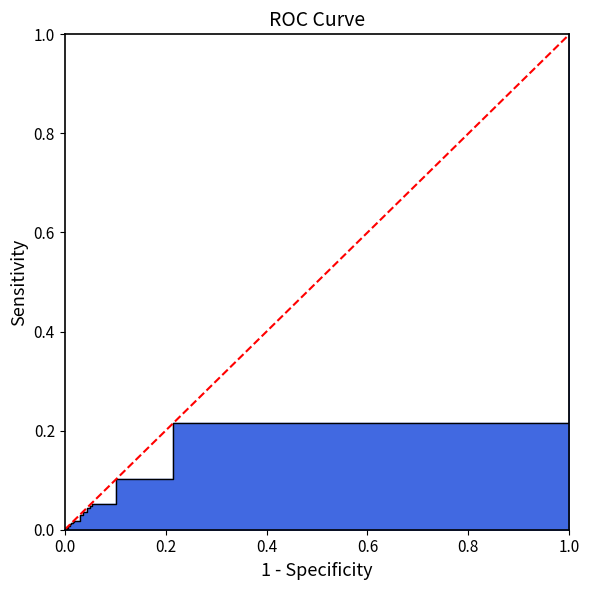

How many data points are less than 1?

1